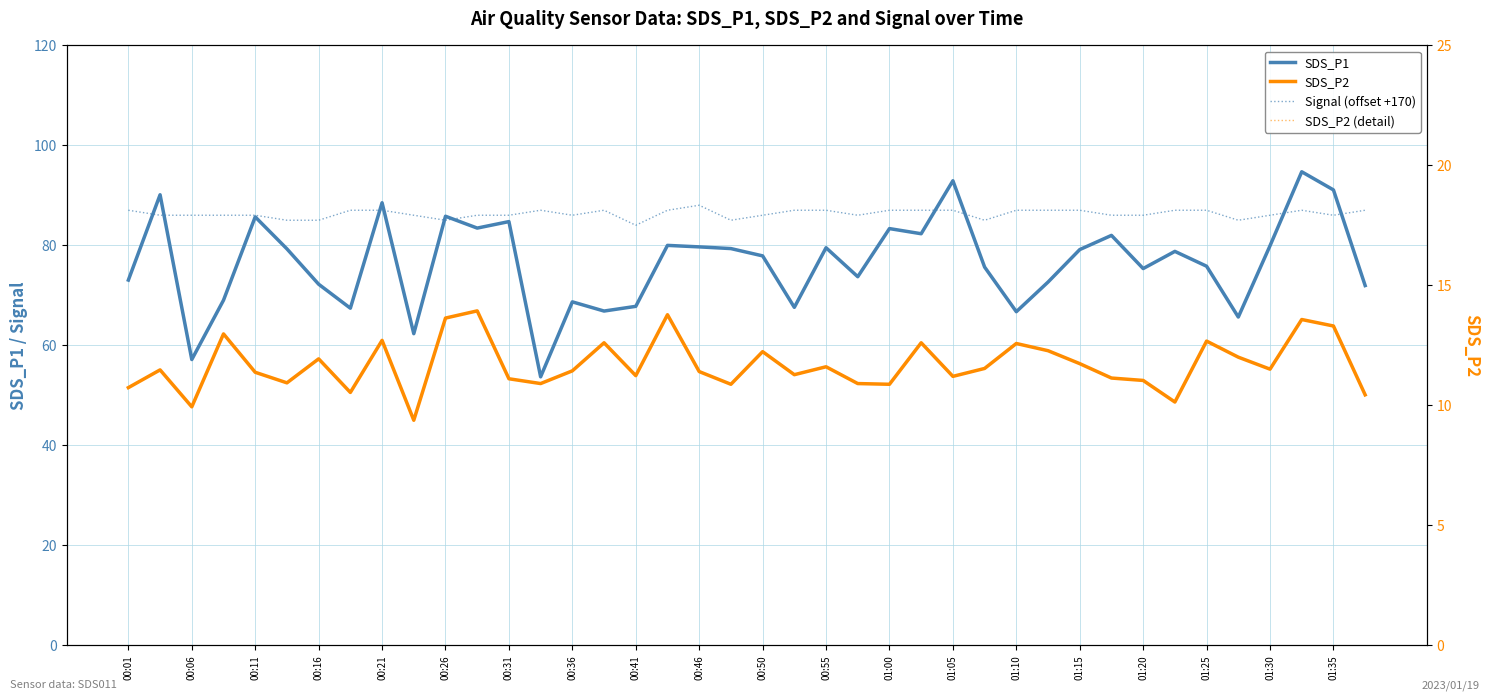

At how many categories does at least one series exceed 44?

40